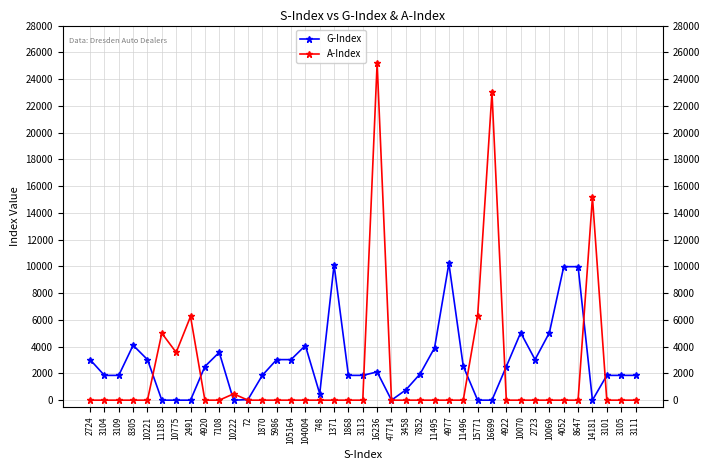

Which series has the largest range (max minus min)?

A-Index